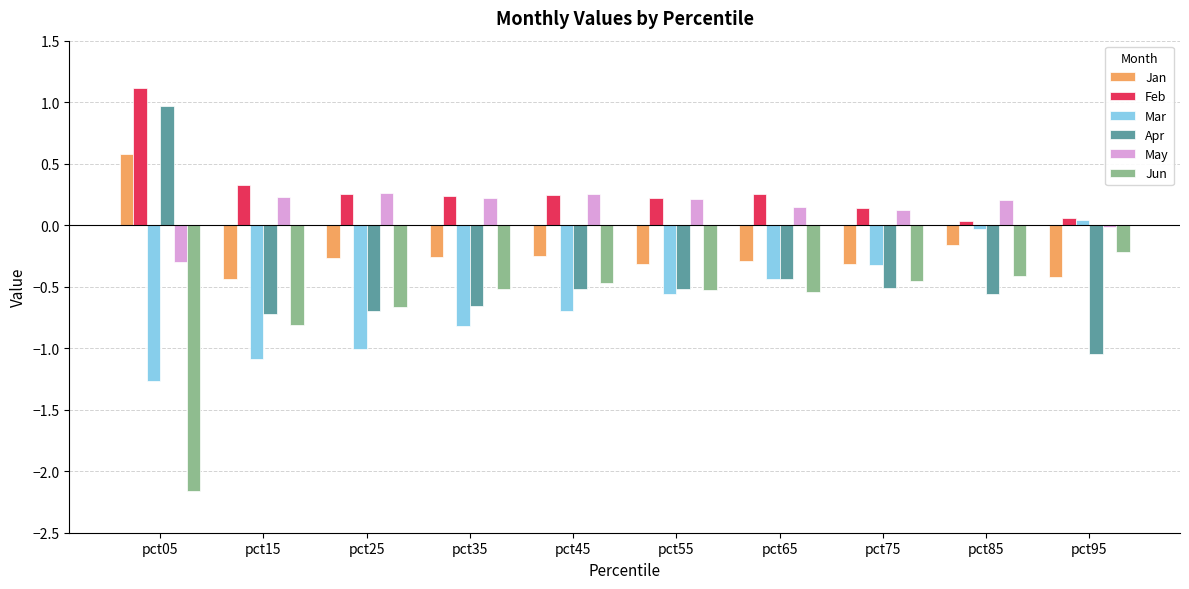

How many data points in May are above 0?

8